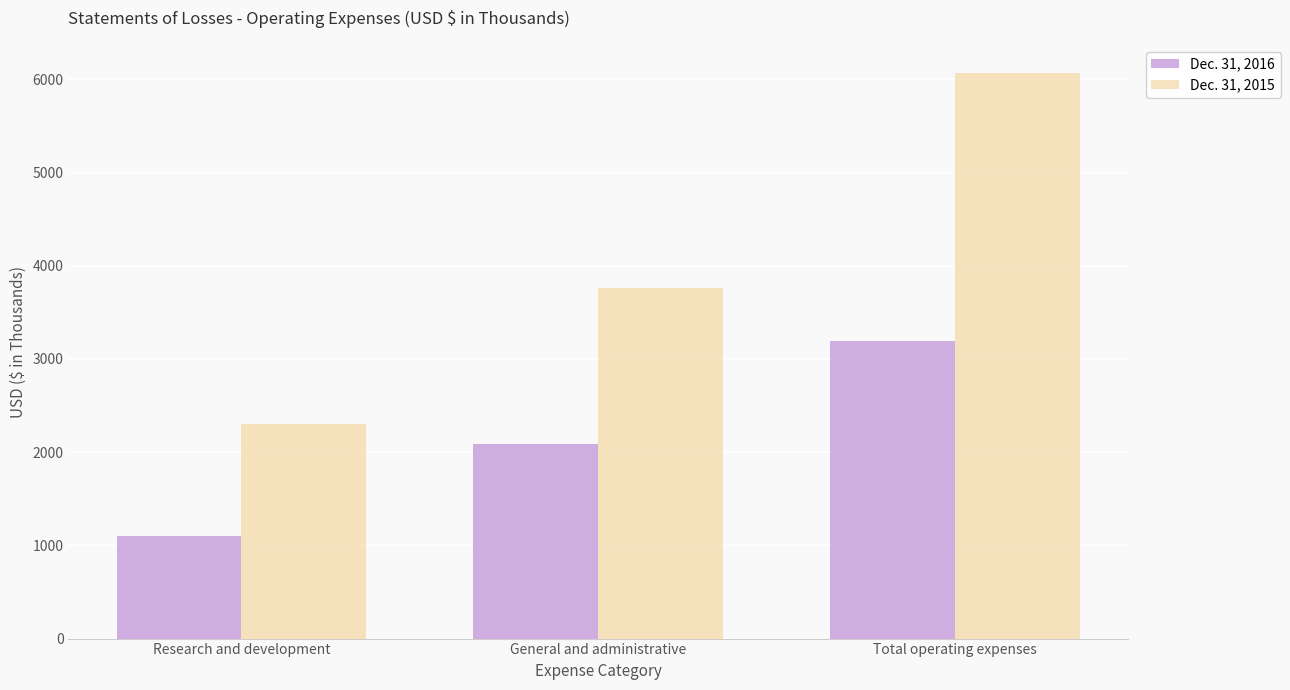

Which series changed the most between General and administrative and Total operating expenses?

Dec. 31, 2015